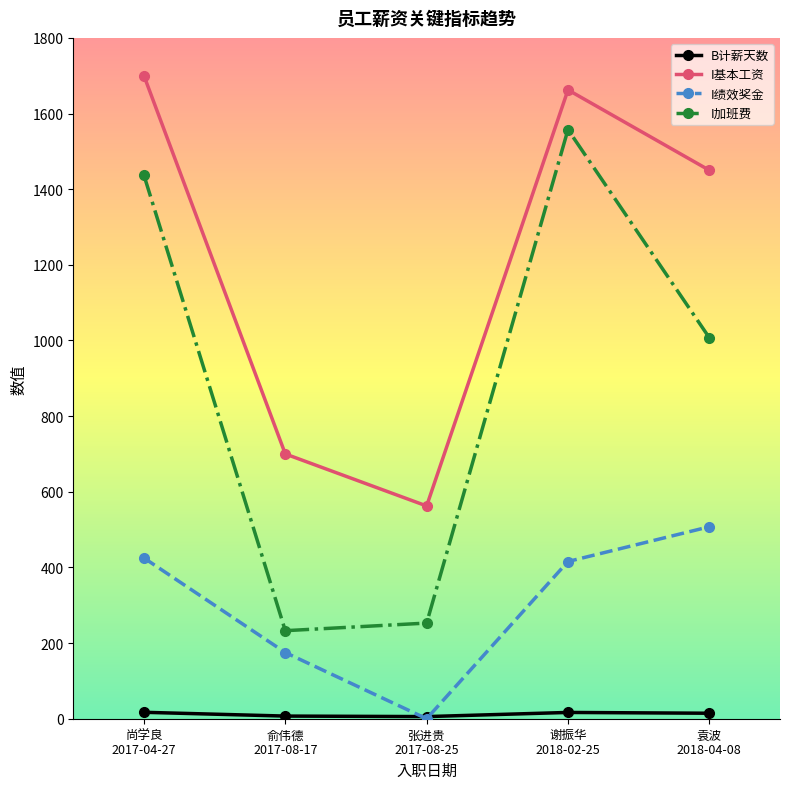

What is the approximate value of I加班费 at 谢振华
2018-02-25?

1557.5